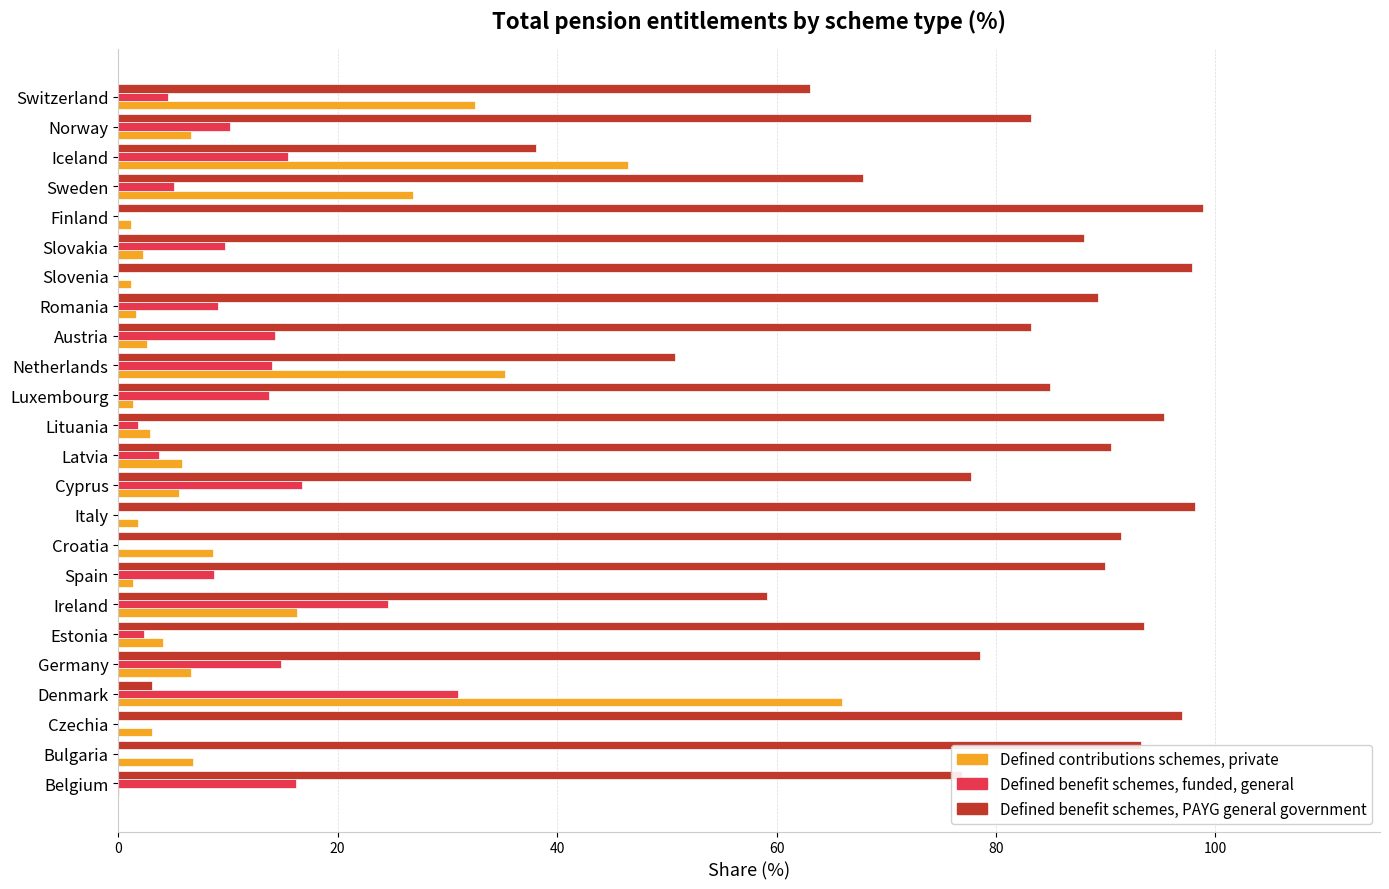

What is the total value across all series at Bulgaria?

100.0